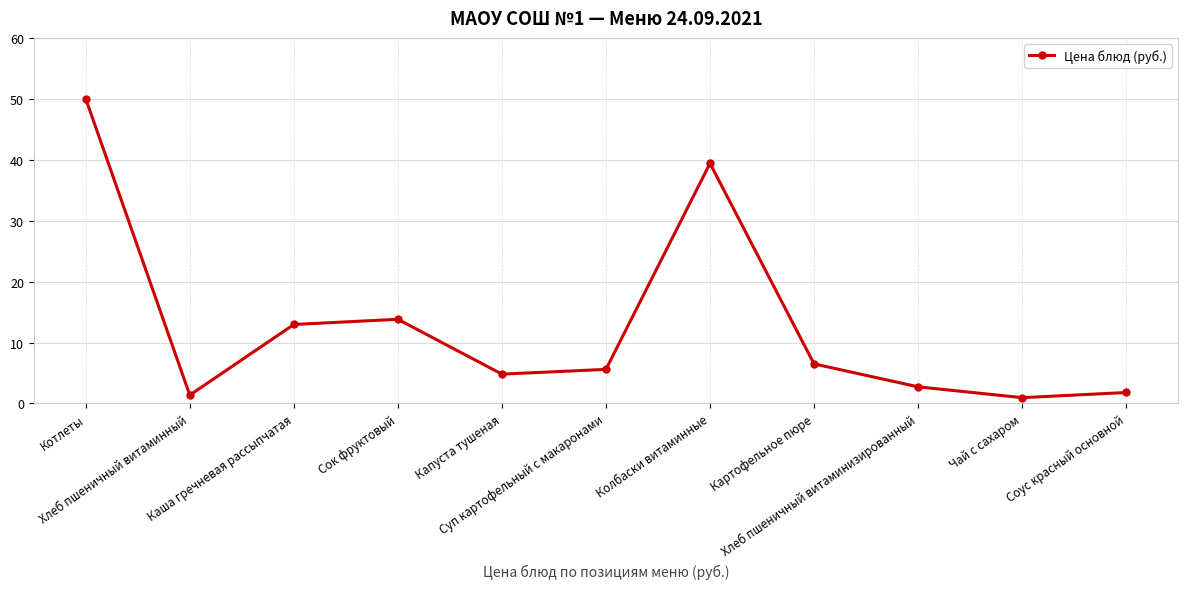

What is the difference between the second highest and second lowest values?

38.1